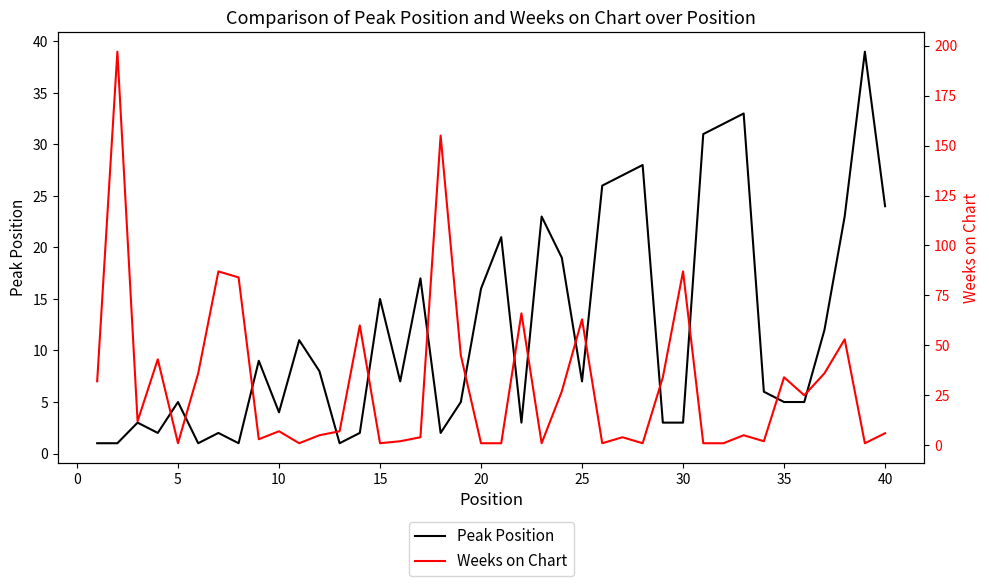

True or false: Peak Position has a value of 4 at 10.

True